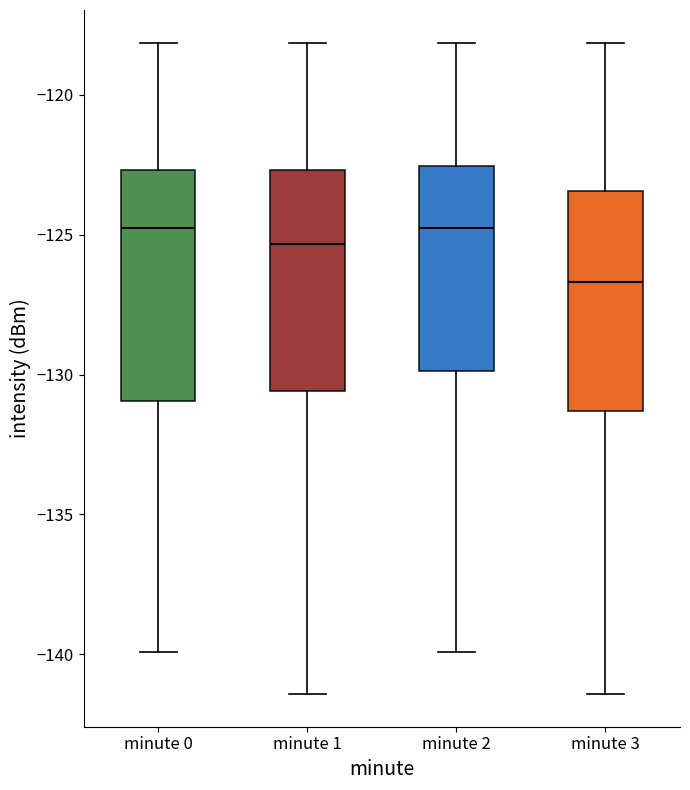

Reading left to right, transcribe this box plot: for each box, give where its median line is, the range the box spans, and where its two whiskers end, as read against the y-axis. The values are not printed on the chart, so give them approximately, as read against the axis.

minute 0: median -125.0, box -131.0 to -122.5, whiskers -140.0 to -118.0
minute 1: median -125.5, box -130.5 to -122.5, whiskers -141.5 to -118.0
minute 2: median -125.0, box -130.0 to -122.5, whiskers -140.0 to -118.0
minute 3: median -126.5, box -131.5 to -123.5, whiskers -141.5 to -118.0